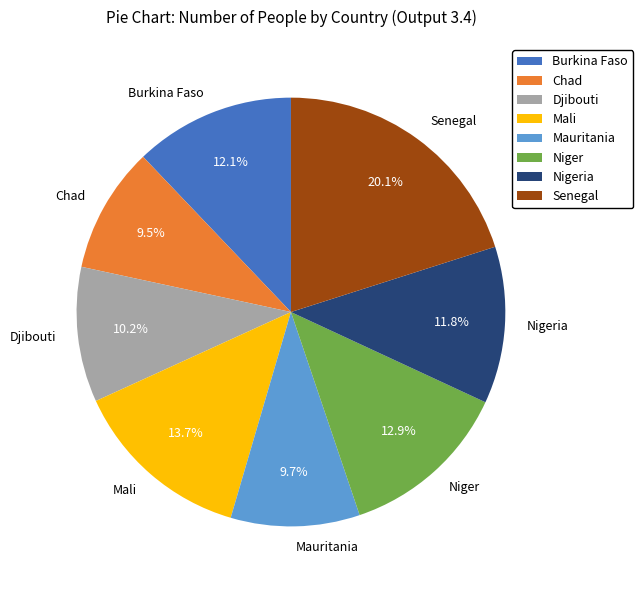

Do Burkina Faso and Mauritania together represent more than half of the pie?

No